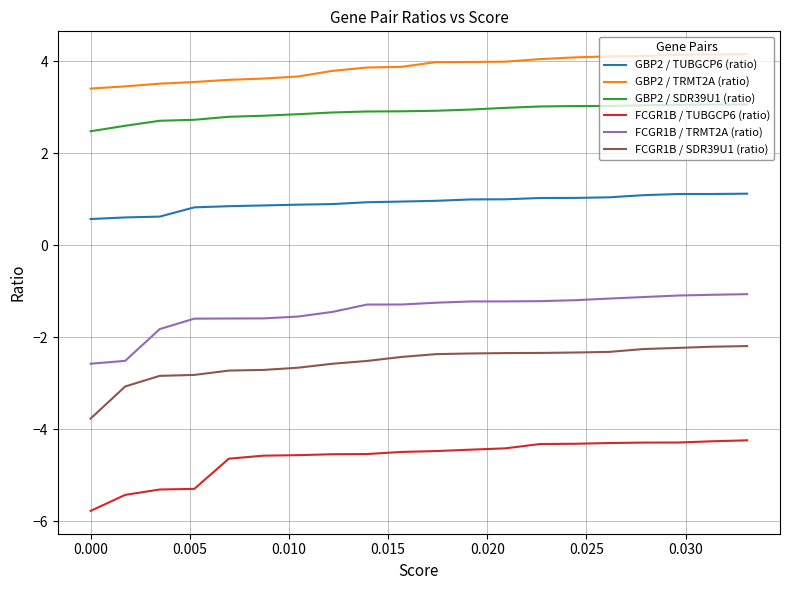

Rank the series by their maximum value, from highest to lowest.

GBP2 / TRMT2A (ratio), GBP2 / SDR39U1 (ratio), GBP2 / TUBGCP6 (ratio), FCGR1B / TRMT2A (ratio), FCGR1B / SDR39U1 (ratio), FCGR1B / TUBGCP6 (ratio)